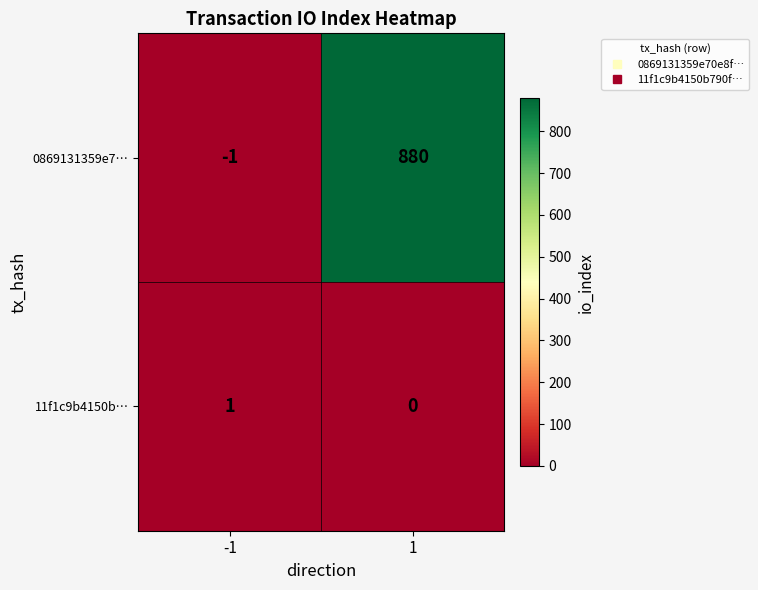

How many categories are shown in the chart?

2